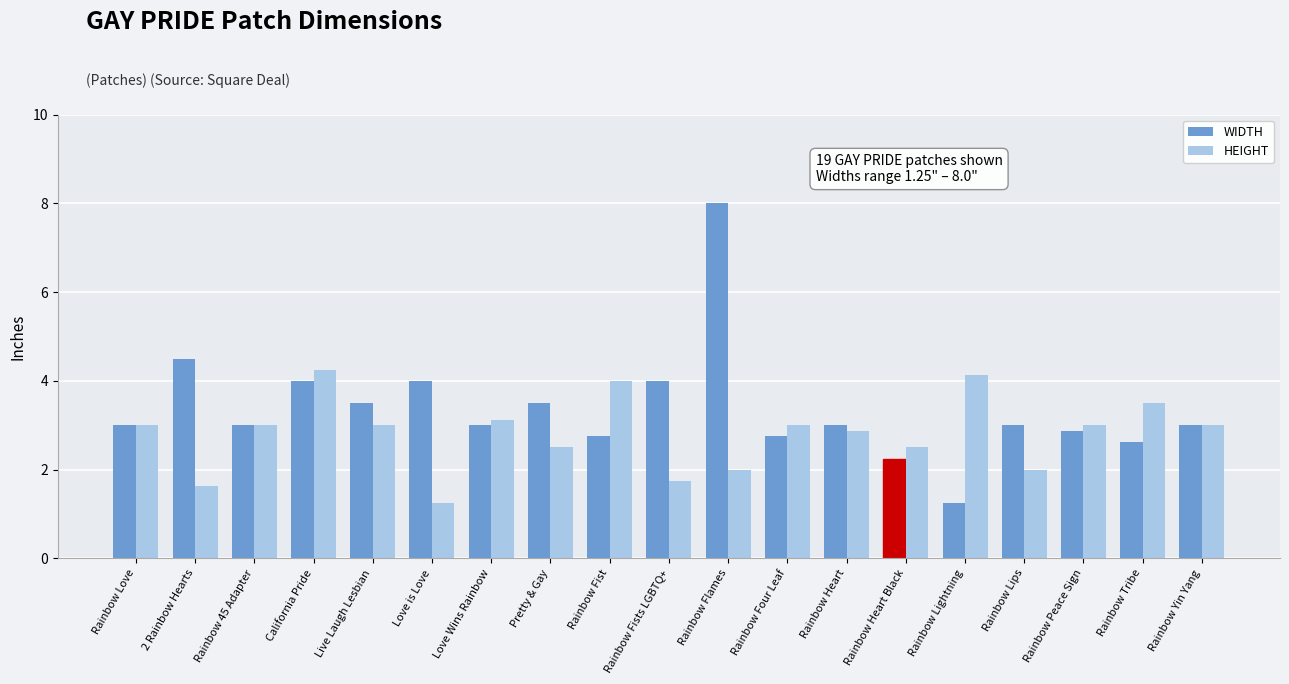

Which series has the largest total across all categories?

WIDTH